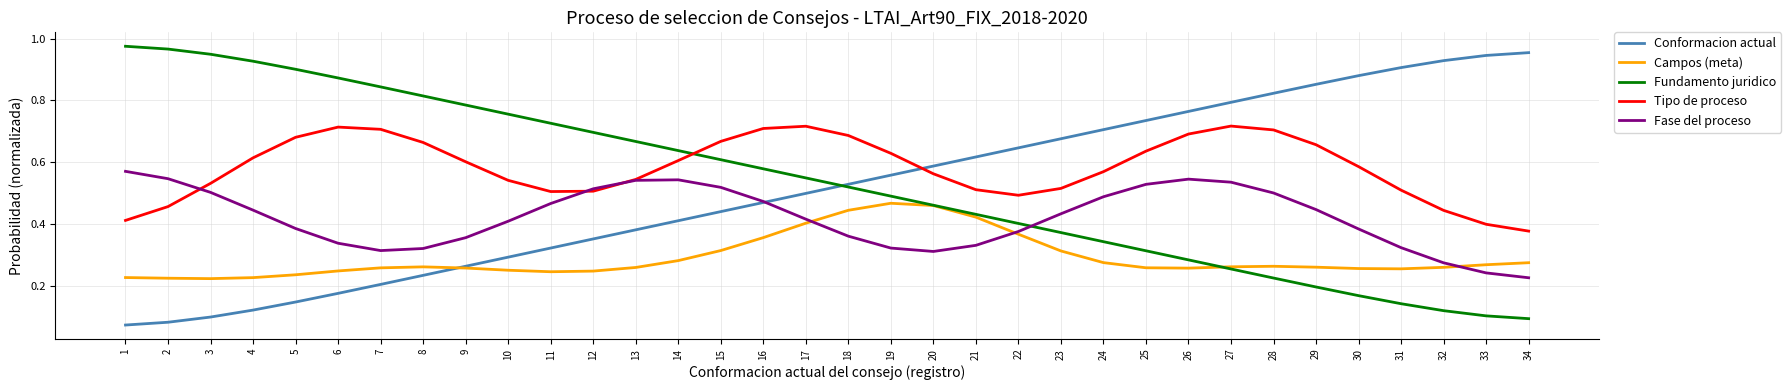

What is the total value across all series at 30?

2.3